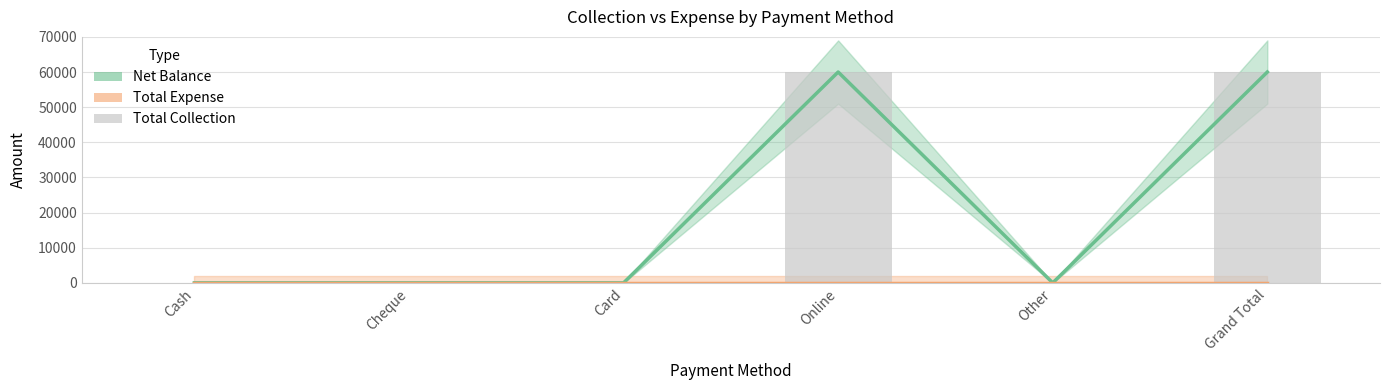

What is the sum of the Net Balance values at Card and Grand Total?

60000